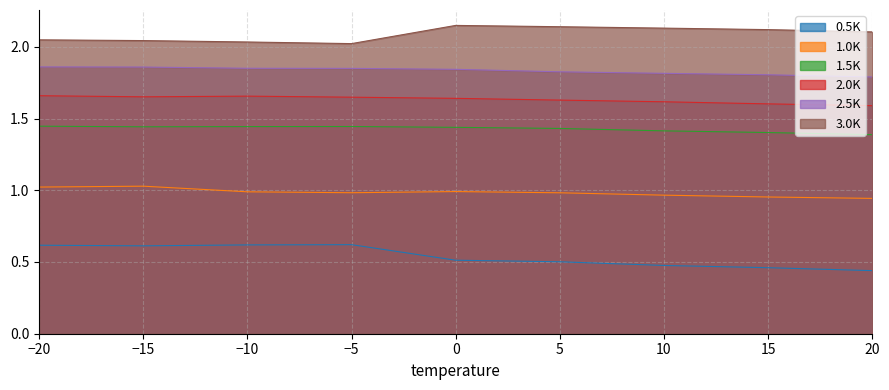

True or false: 2.5K and 1.0K intersect in this chart.

False